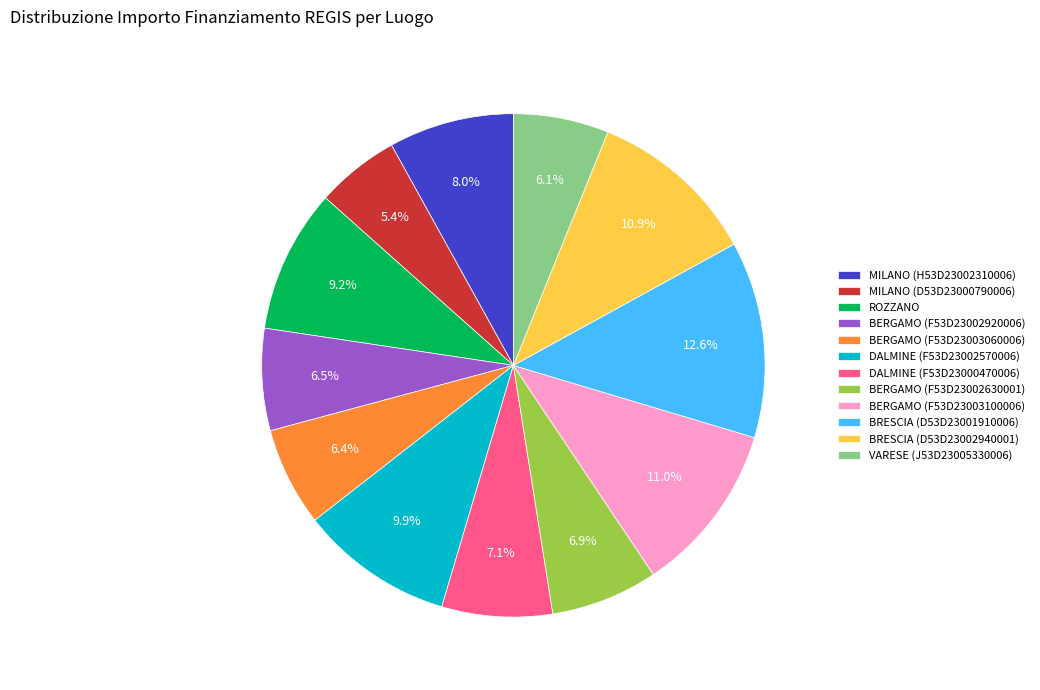

How many slices are in this pie chart?

12